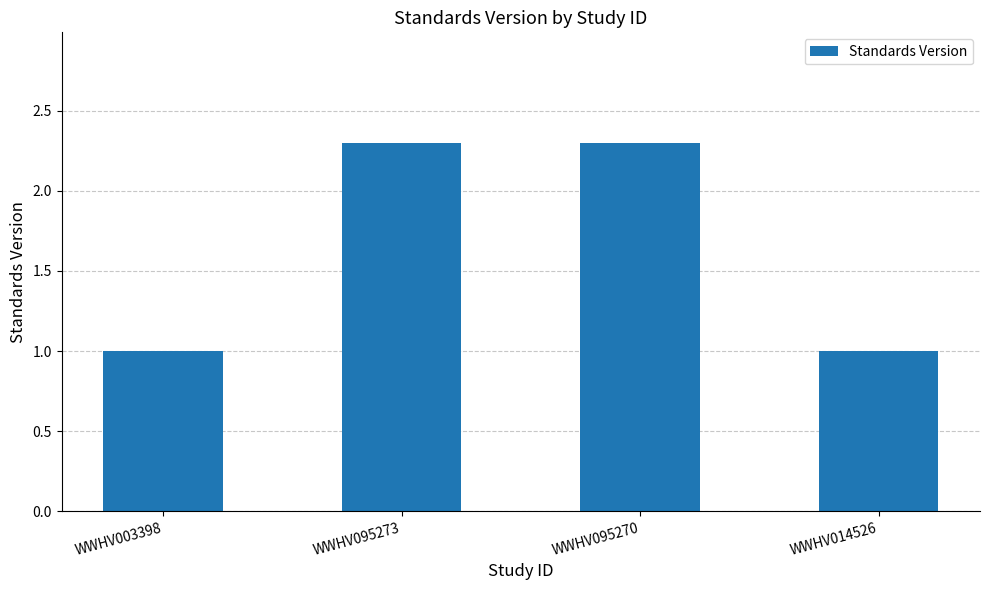

Is it true that the value at WWHV003398 is 1.3?

False